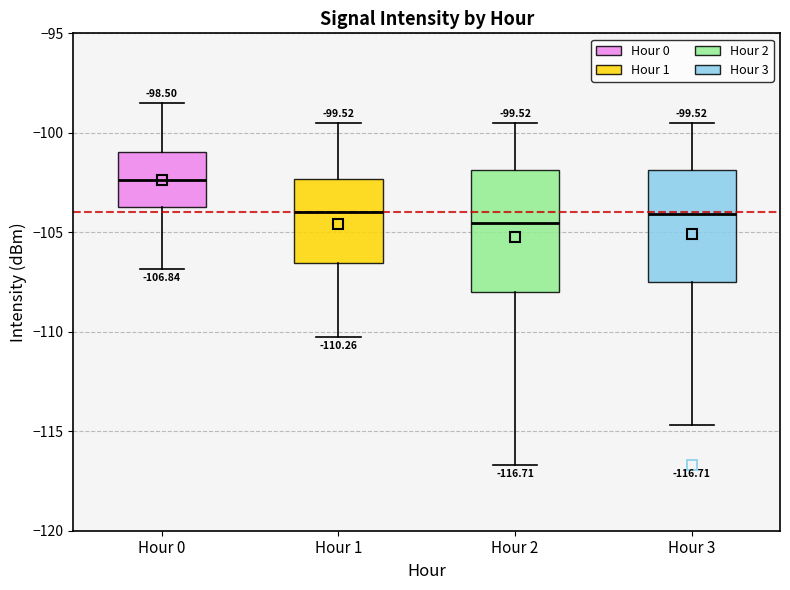

Which box's median line is the highest?

Hour 0